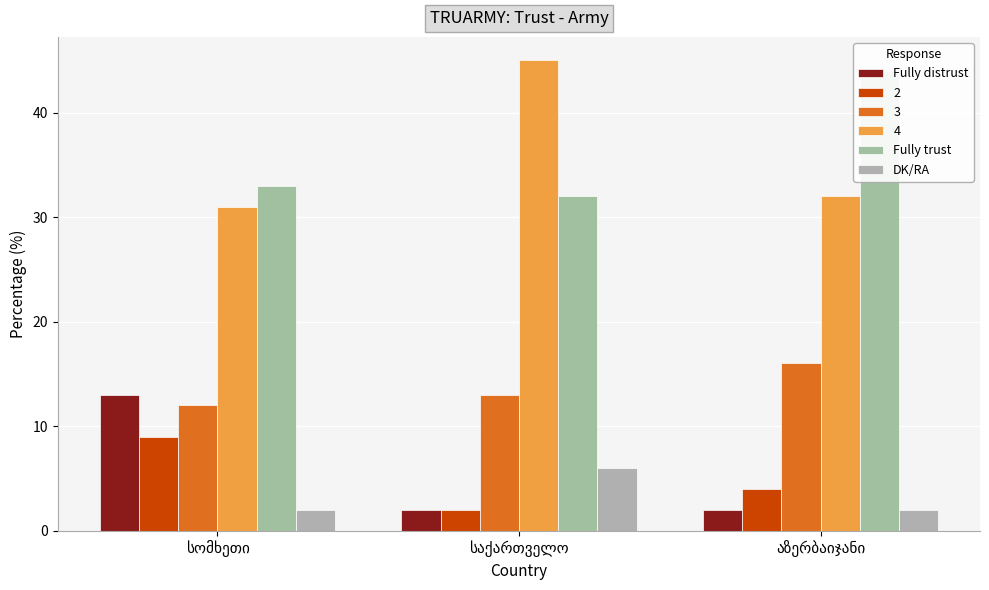

What is the difference between the highest and lowest values at საქართველო?

30